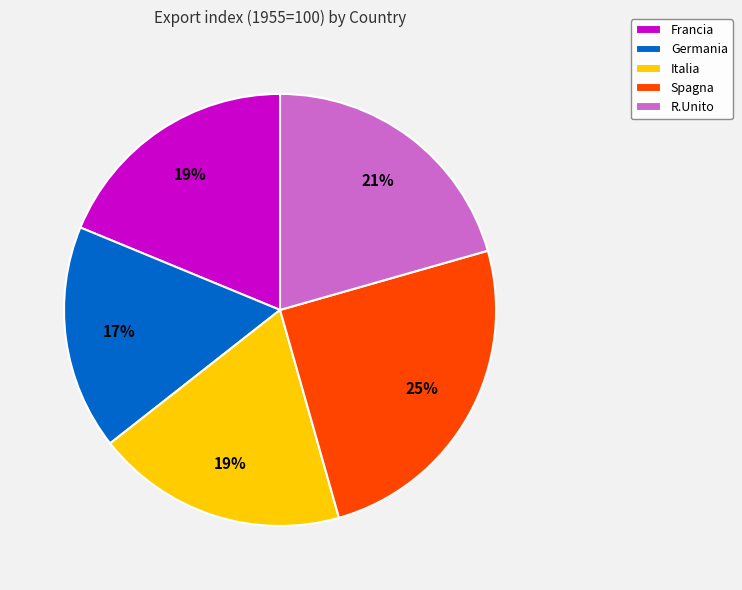

True or false: R.Unito accounts for 12% of the total.

False